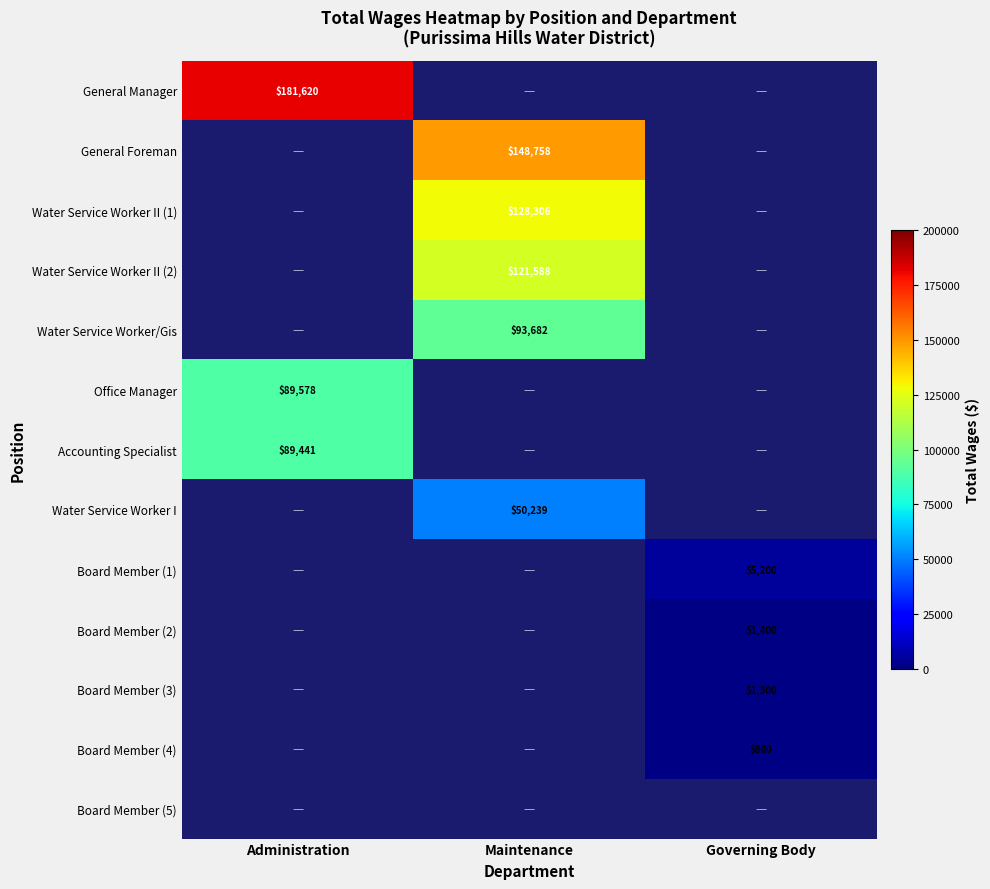

The value of General Manager at Administration is 250286. True or false?

False